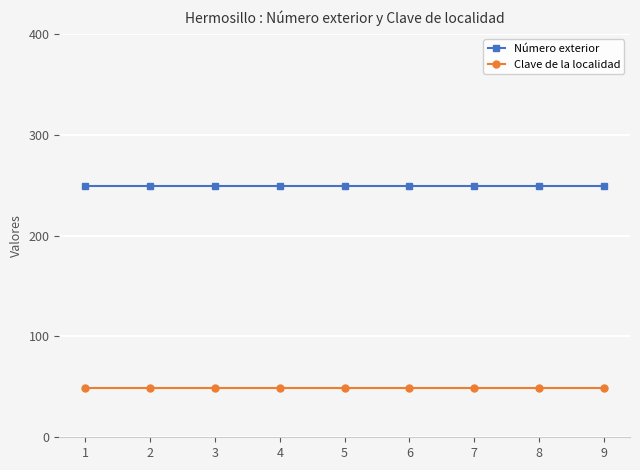

Does the chart display data point markers on the line(s)?

Yes